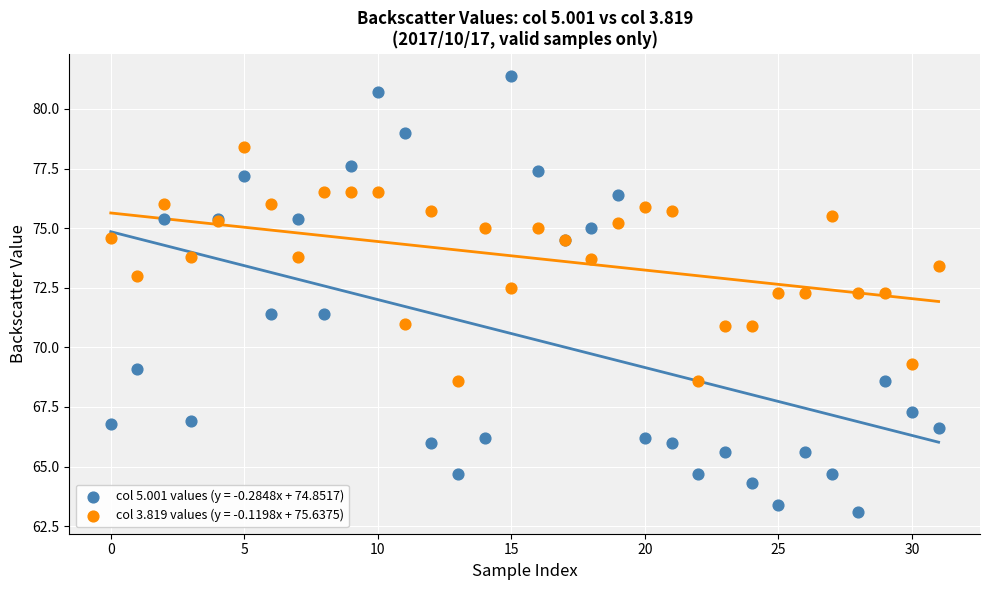

Which series contains the highest Y value?

col 5.001 values (y = -0.2848x + 74.8517)